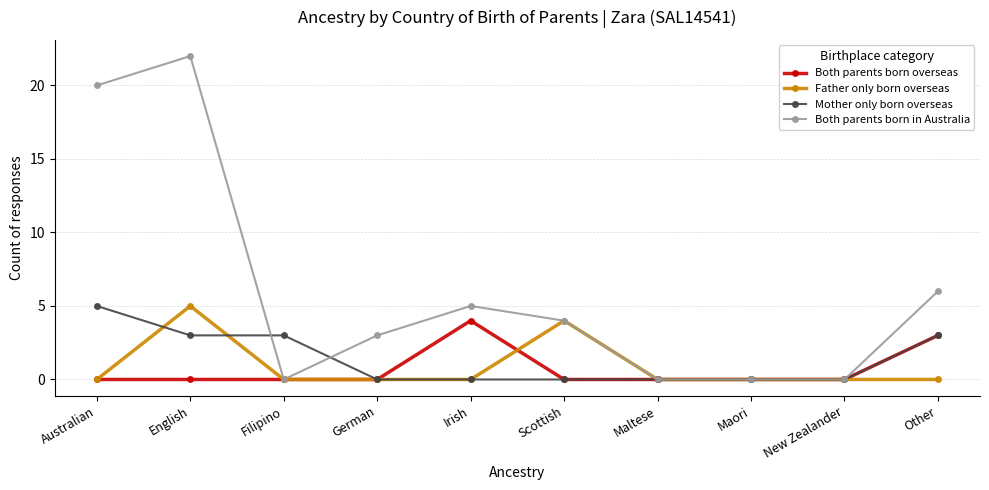

At how many categories does at least one series exceed 13?

2